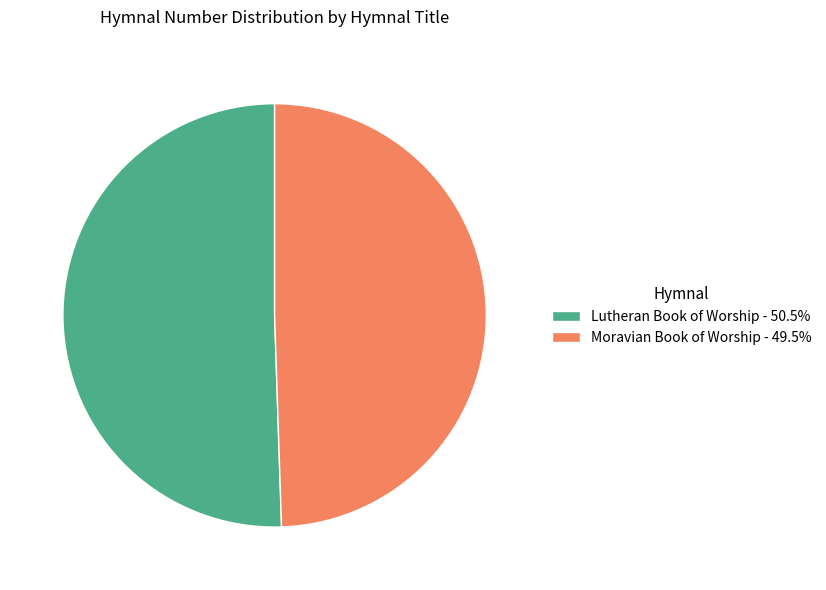

Is it true that Lutheran Book of Worship is 51% of the pie?

True